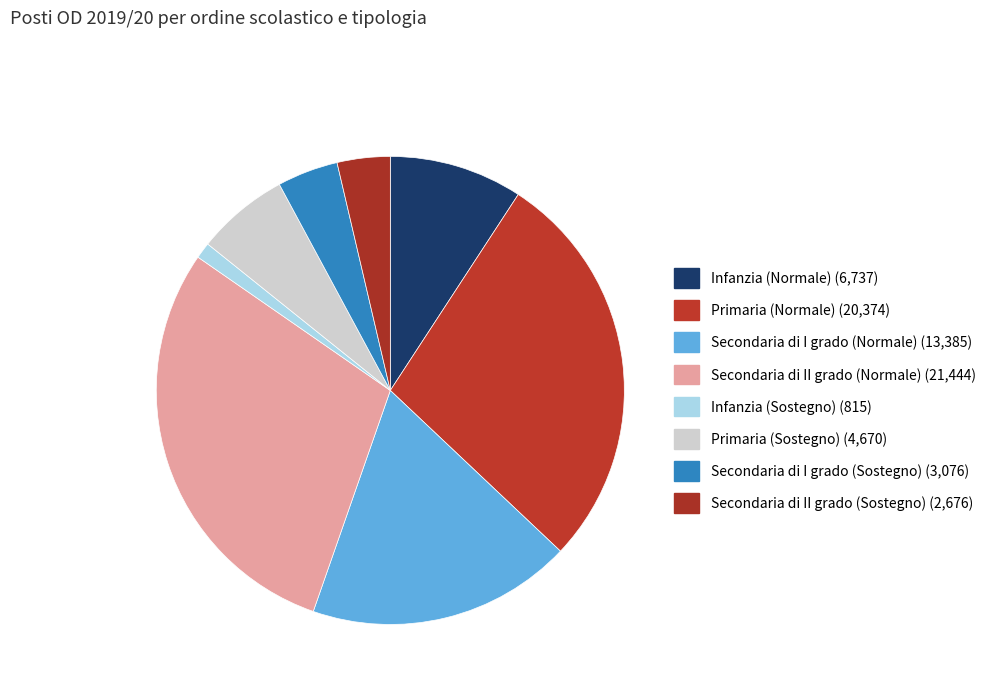

Does Primaria (Normale) represent more than half of the total?

No